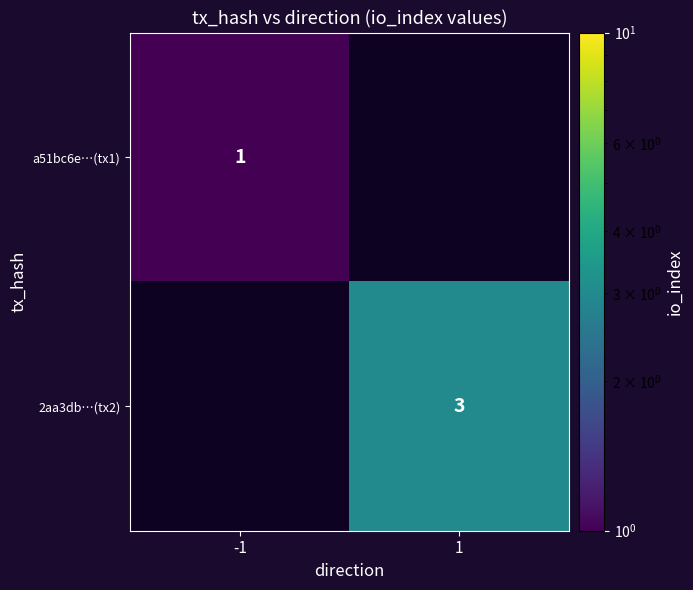

The 2aa3db…(tx2) series shows 4 at 1. True or false?

False